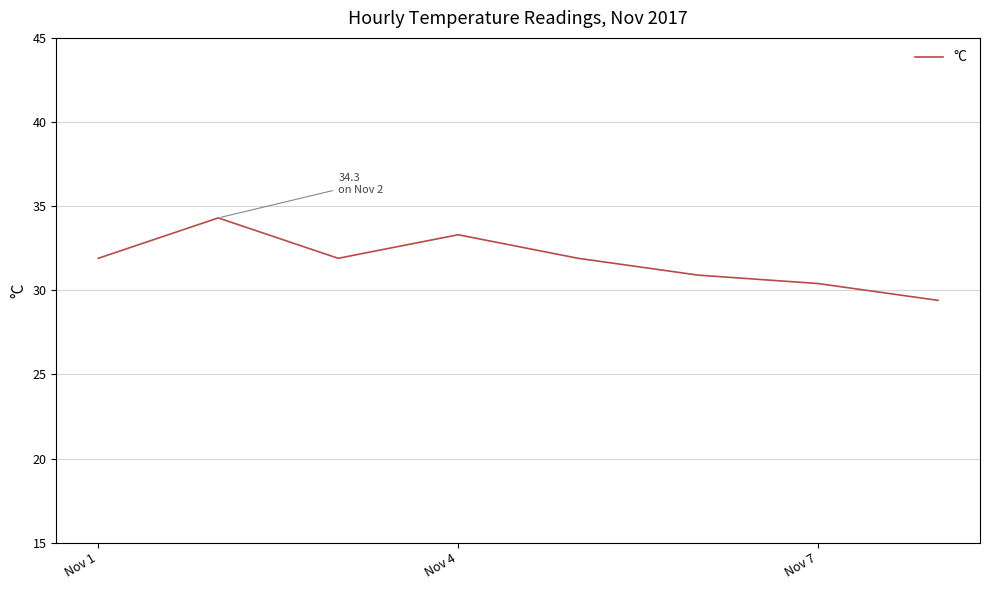

What is the difference between the second highest and minimum values?

3.9